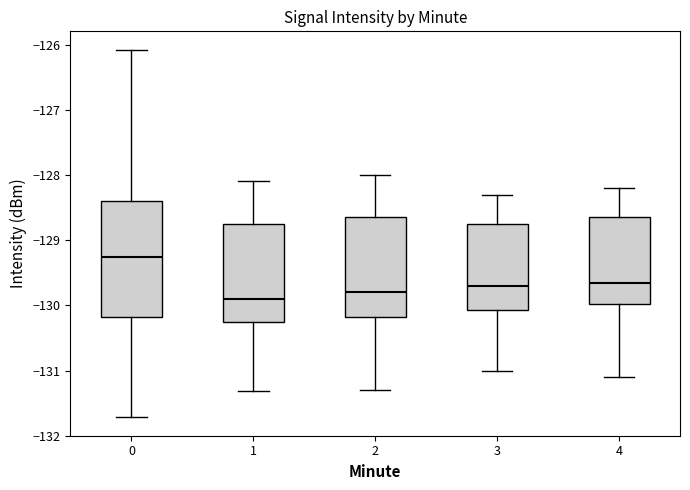

Where does the lower whisker of the box at x = 1 end on the y-axis? The values are not printed on the chart, so give them approximately, as read against the axis.

-131.3